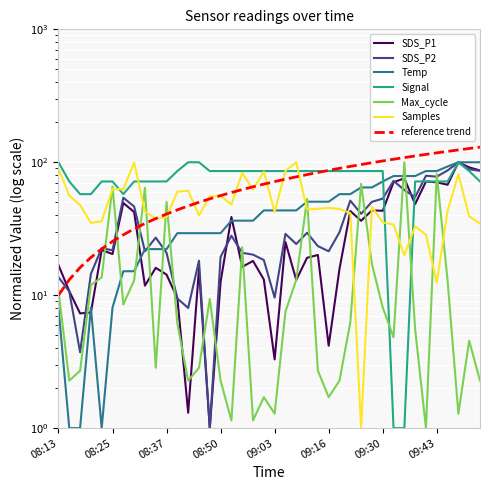

Which series has the largest range (max minus min)?

SDS_P1